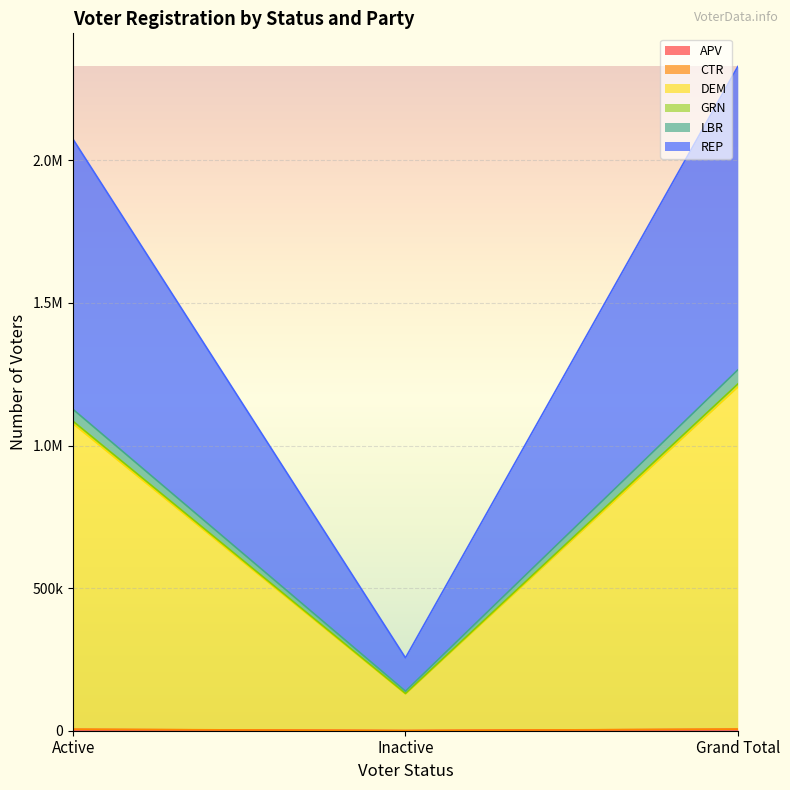

What is the sum of the CTR values at Grand Total and Active?

10823